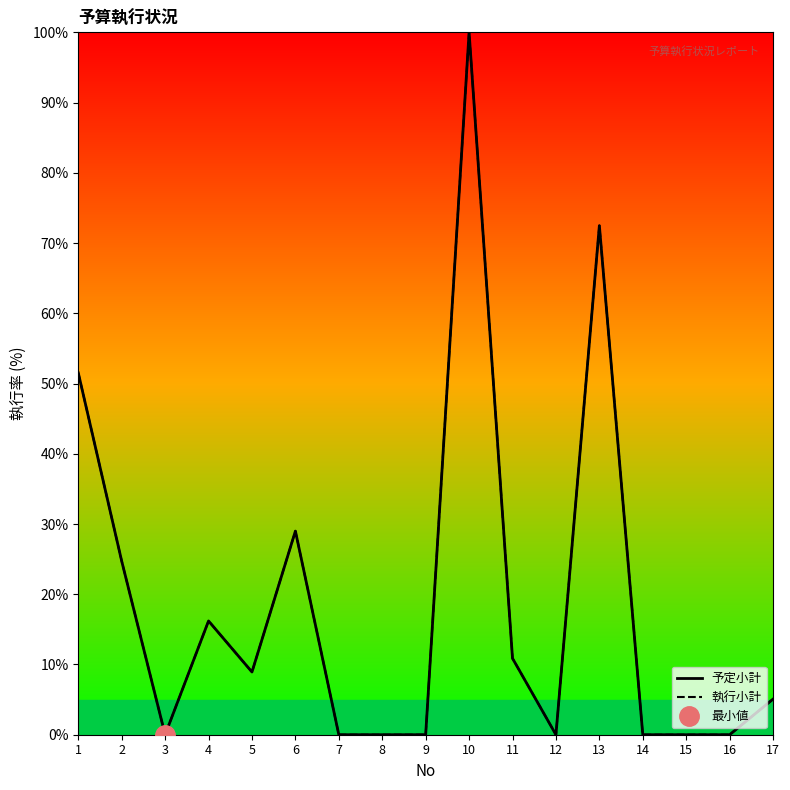

Does the chart display data point markers on the line(s)?

No